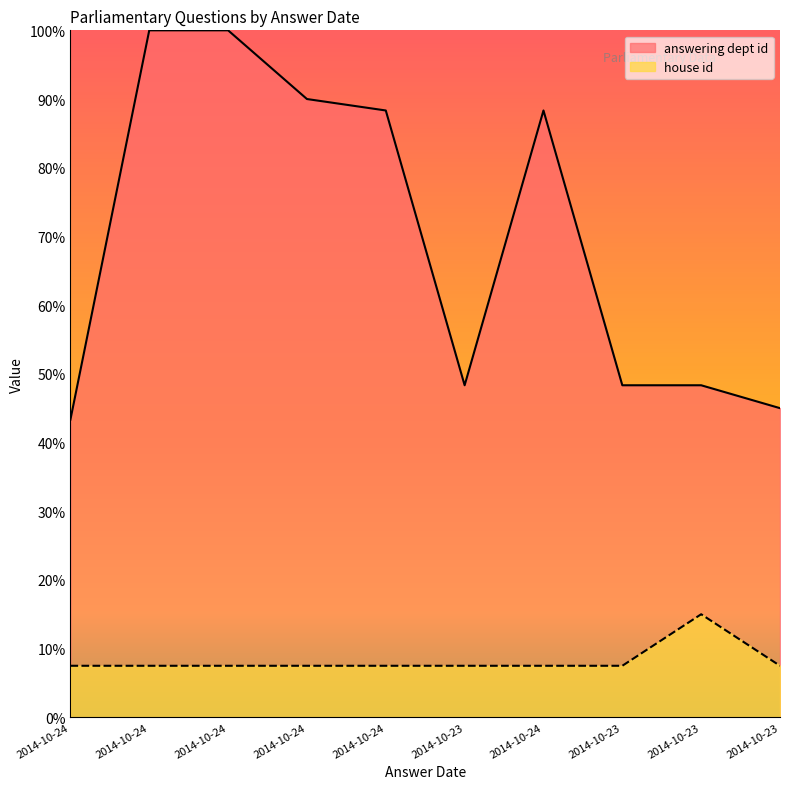

Is it true that house id equals 4.2 at 2014-10-24?

False